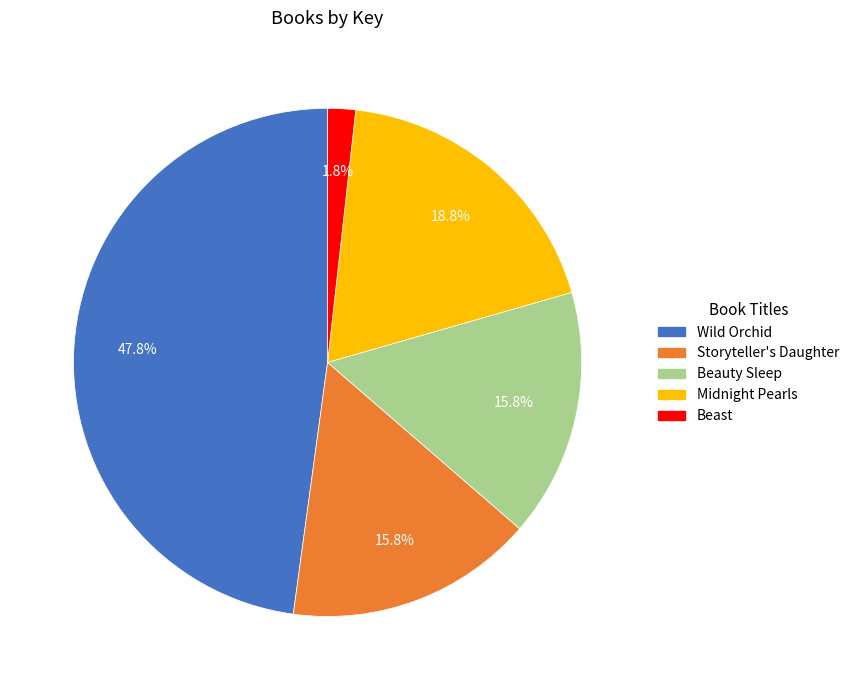

How many slices are in this pie chart?

5